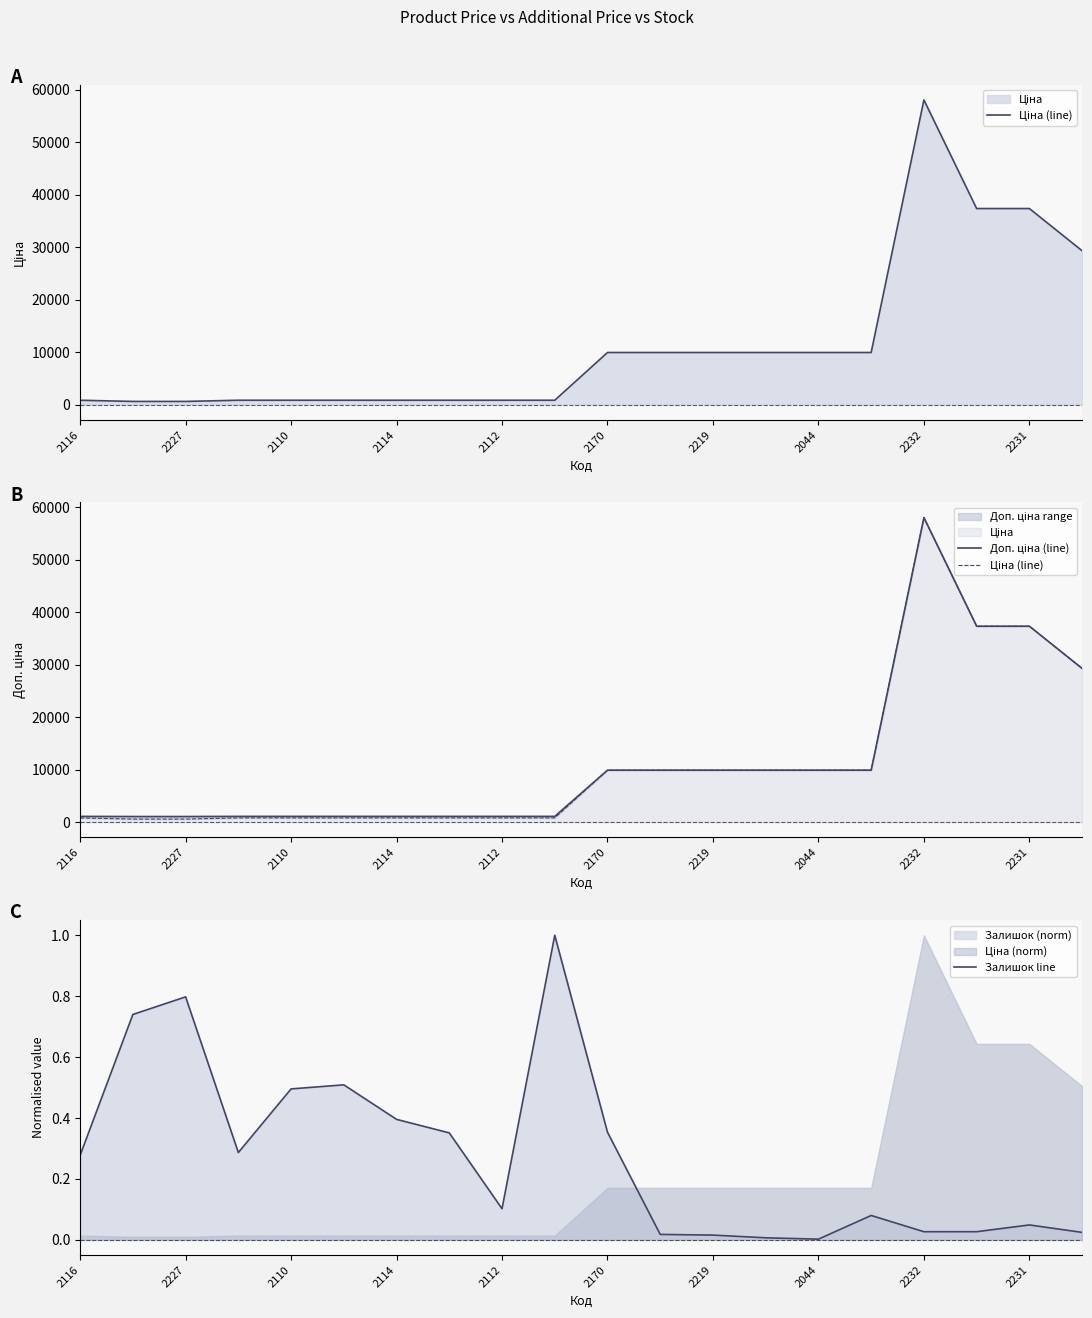

The value of Залишок line at 2170 is 0.5. True or false?

False